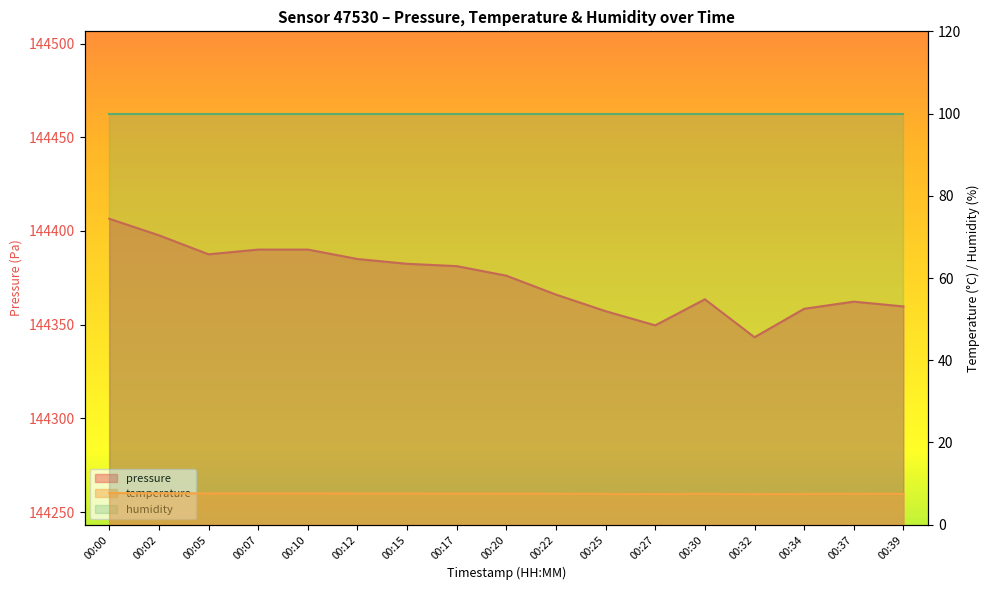

What is the difference between the highest and lowest values at 00:34?

144351.0